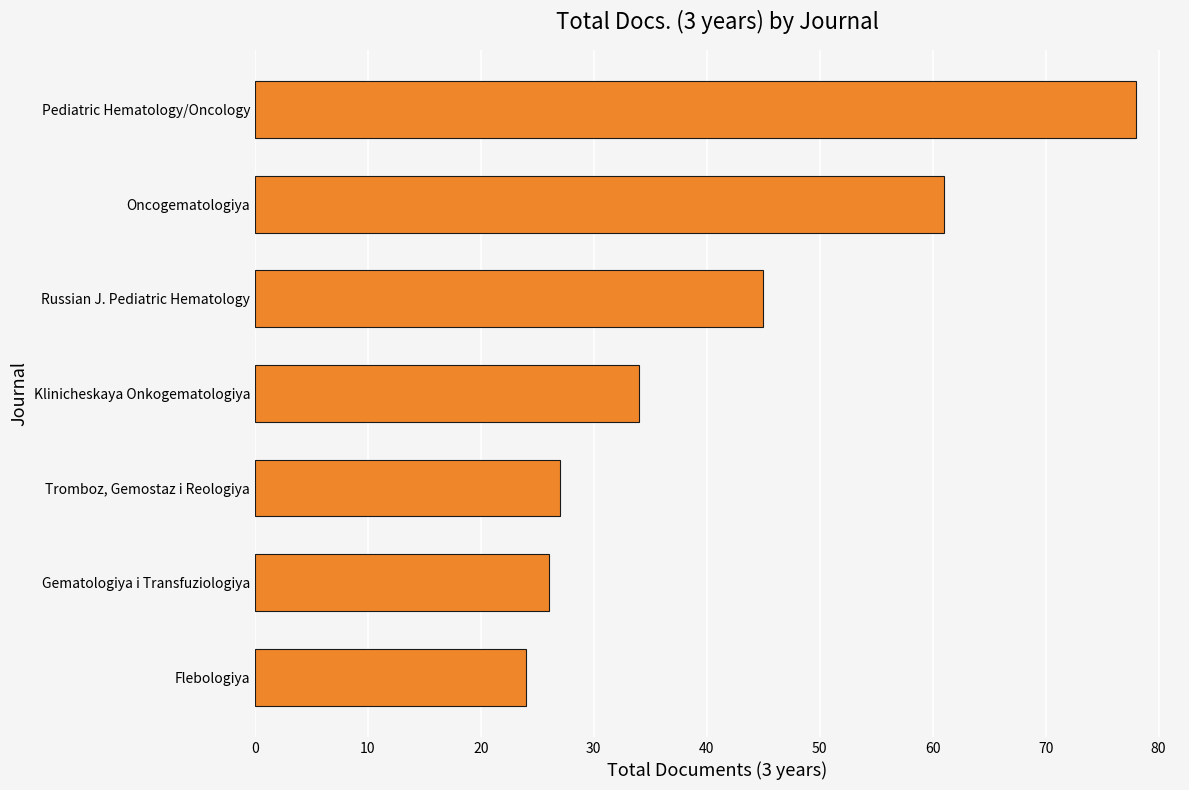

At which category does the chart reach its peak across all series?

Pediatric Hematology/Oncology